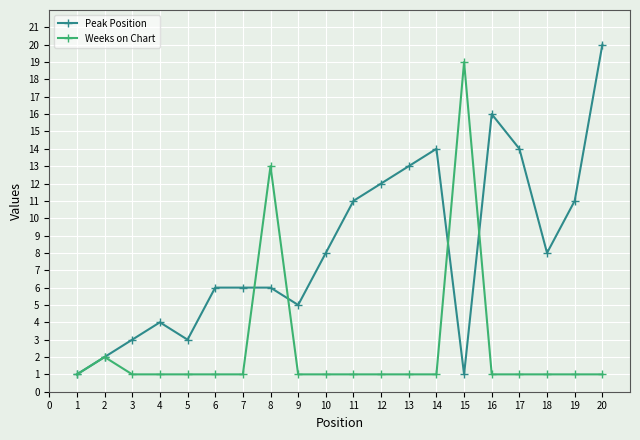

Reading left to right, what are all the values shown in this chart?

Peak Position: 1	2	3	4	3	6	6	6	5	8	11	12	13	14	1	16	14	8	11	20
Weeks on Chart: 1	2	1	1	1	1	1	13	1	1	1	1	1	1	19	1	1	1	1	1